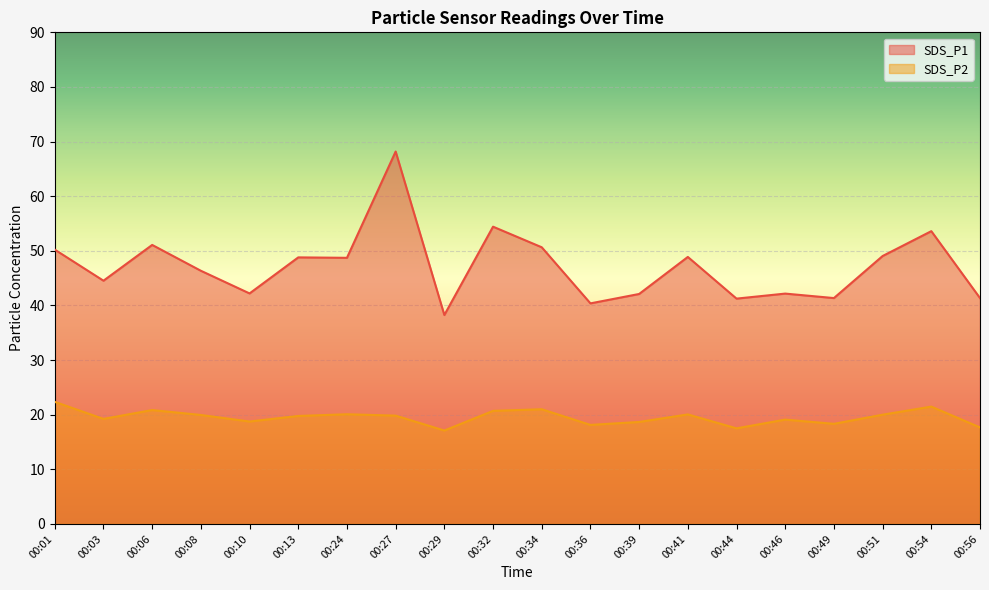

What are all the series names shown in the legend?

SDS_P1, SDS_P2